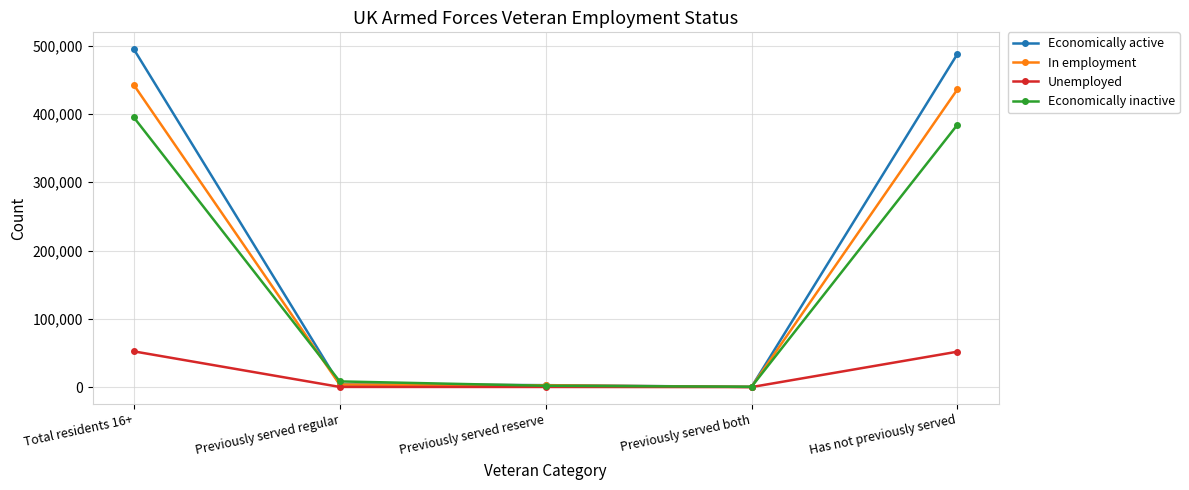

Between Previously served both and Has not previously served, which series saw the biggest shift?

Economically active